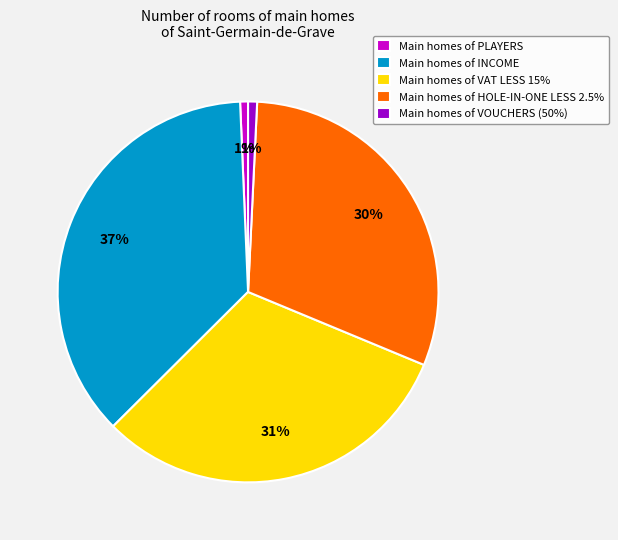

To the nearest percent, what is the average slice percentage?

20%